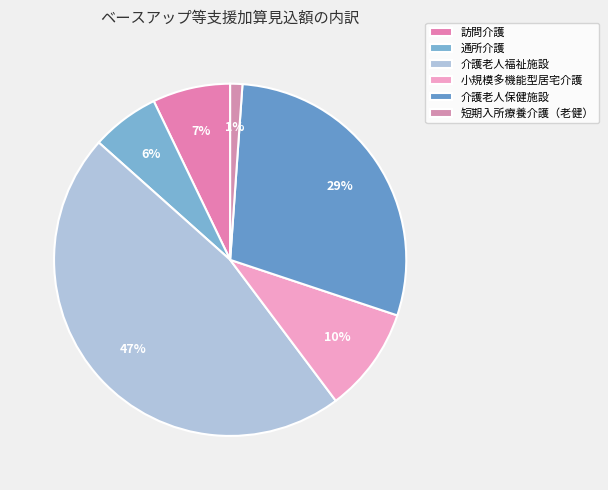

How many segments does this pie chart have?

6